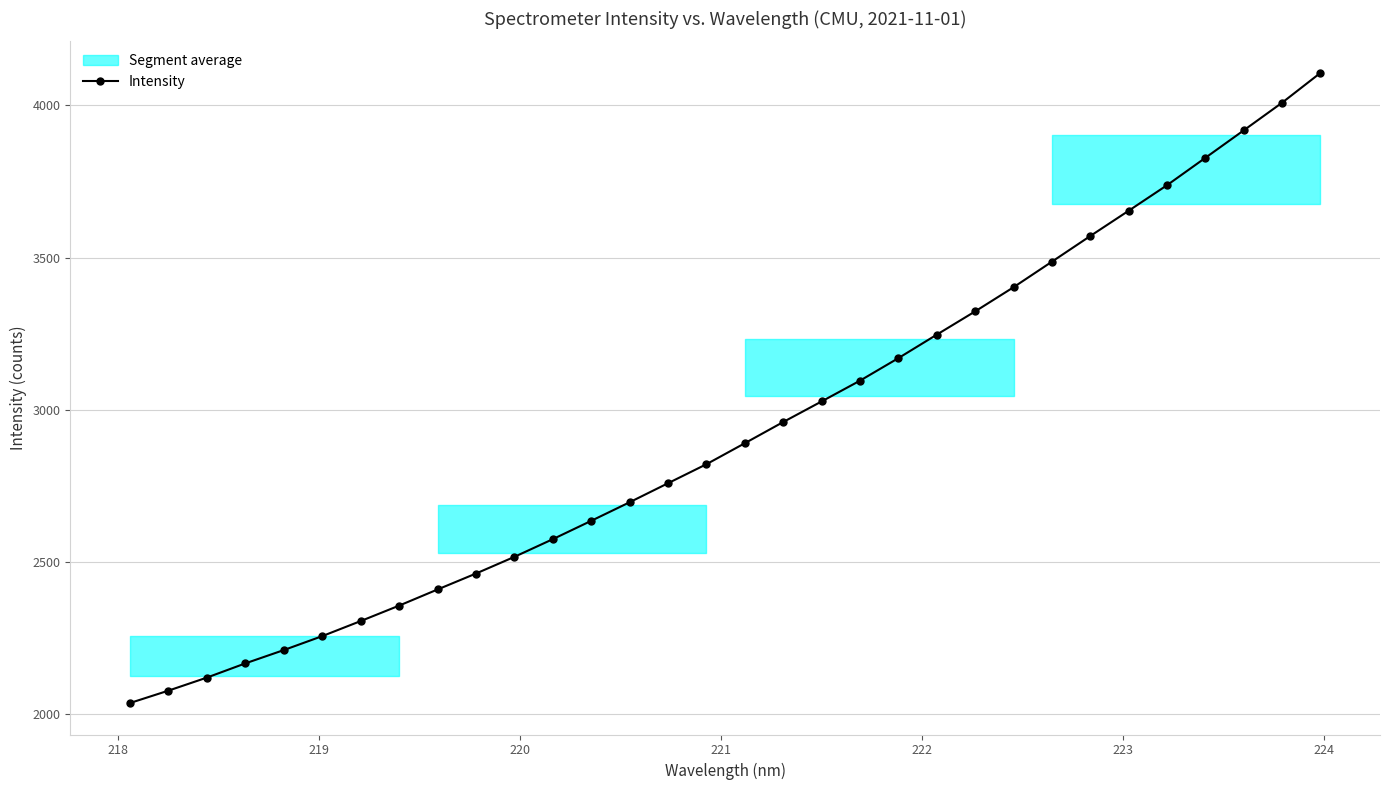

How many categories are shown in the chart?

32